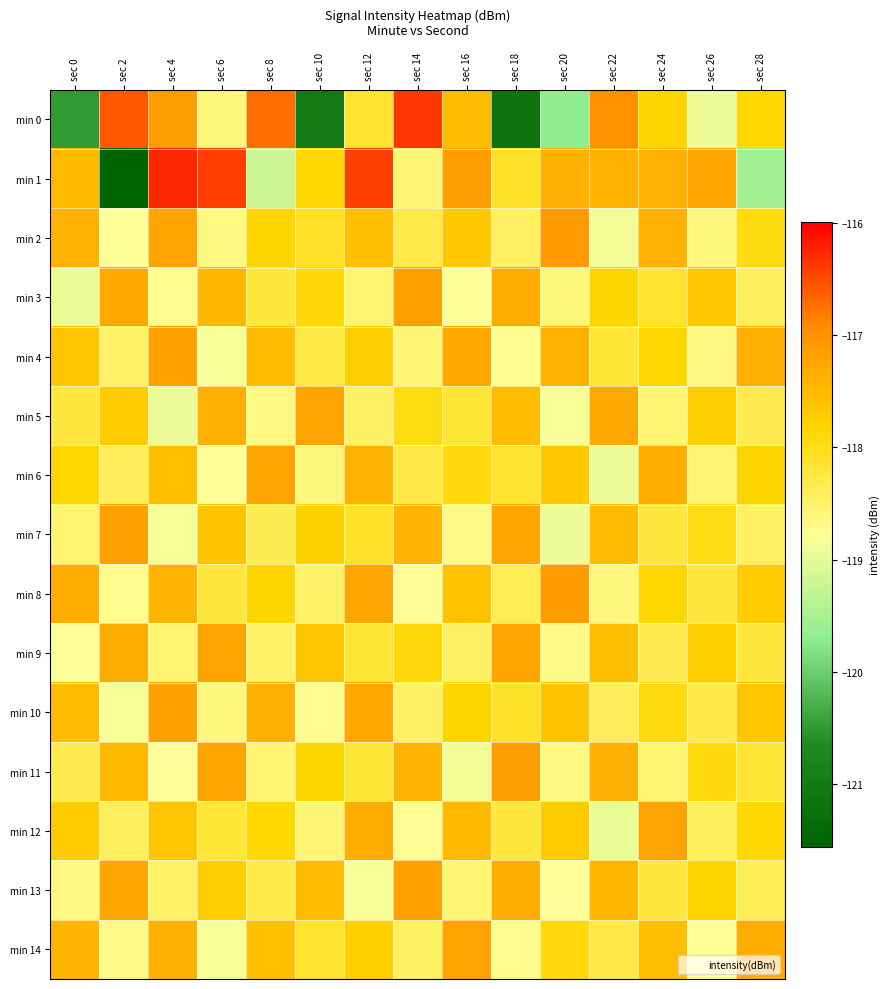

List the series in order of their peak value, lowest first.

min 6, min 5, min 9, min 12, min 14, min 4, min 10, min 13, min 7, min 3, min 11, min 8, min 2, min 0, min 1